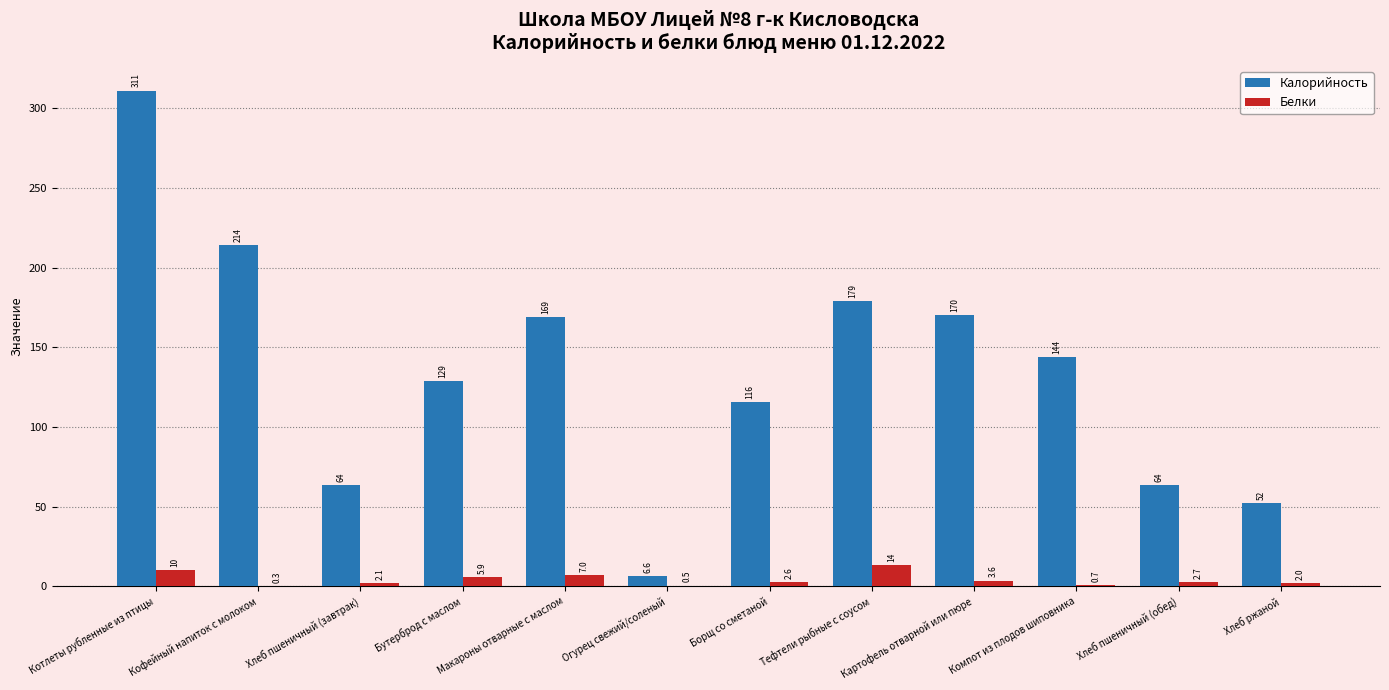

What are all the series names shown in the legend?

Калорийность, Белки